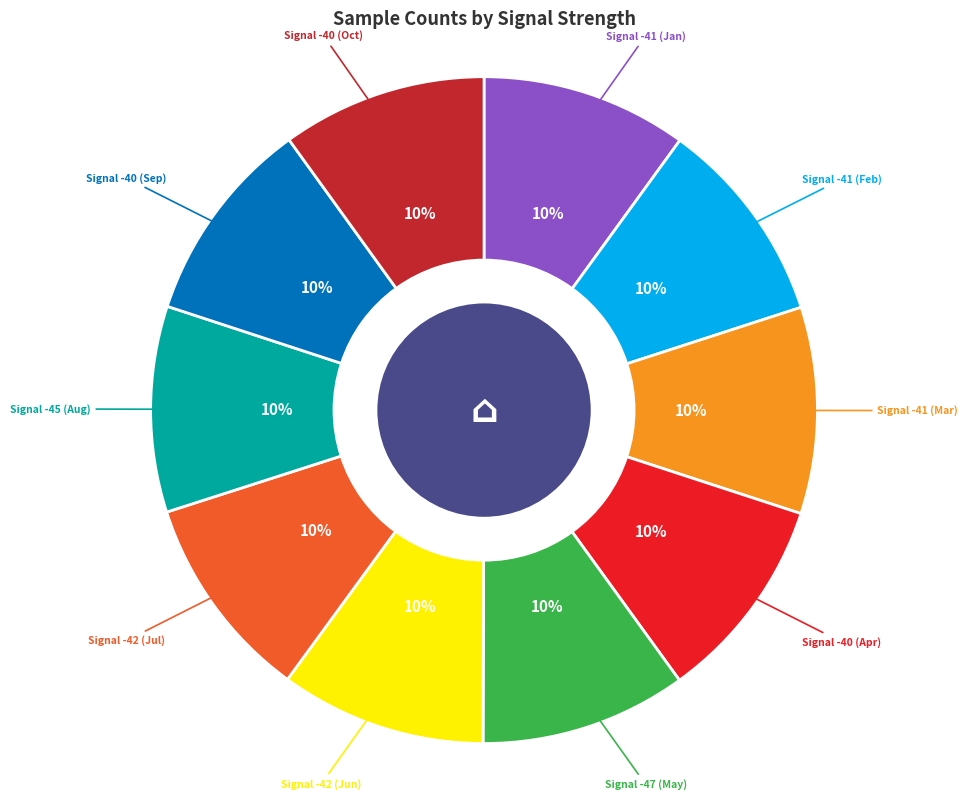

Is the sum of Signal -42 (Jul) and Signal -41 (Mar) greater than half?

No